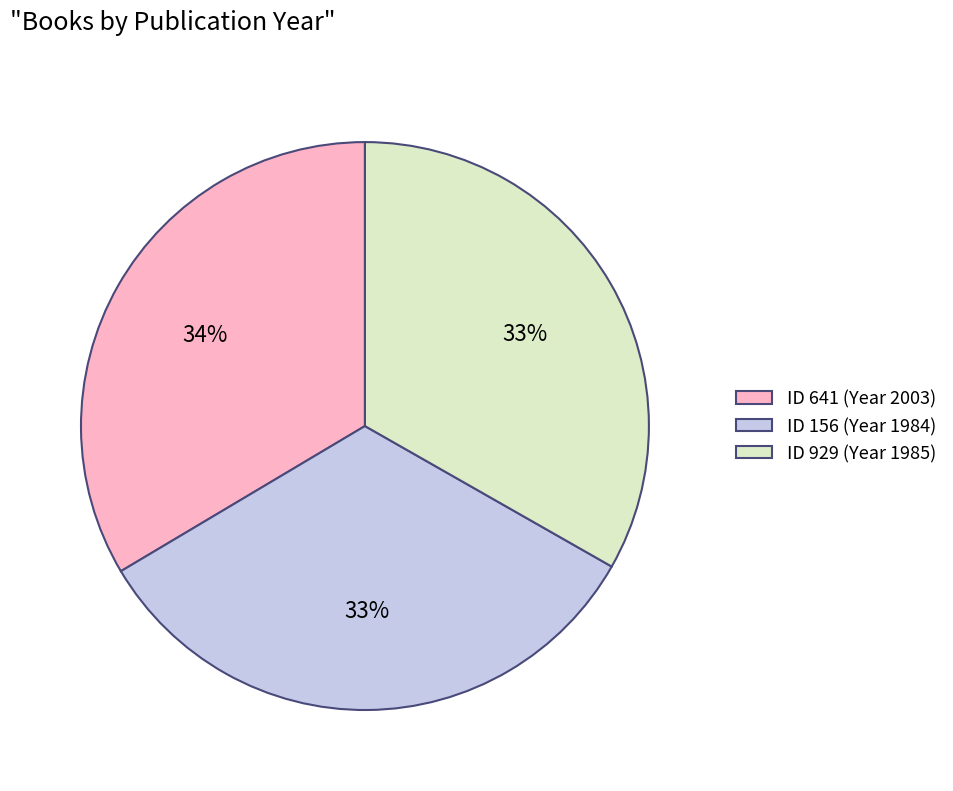

Approximately how many times larger is the value at ID 641 (Year 2003) compared to ID 156 (Year 1984)?

1.0